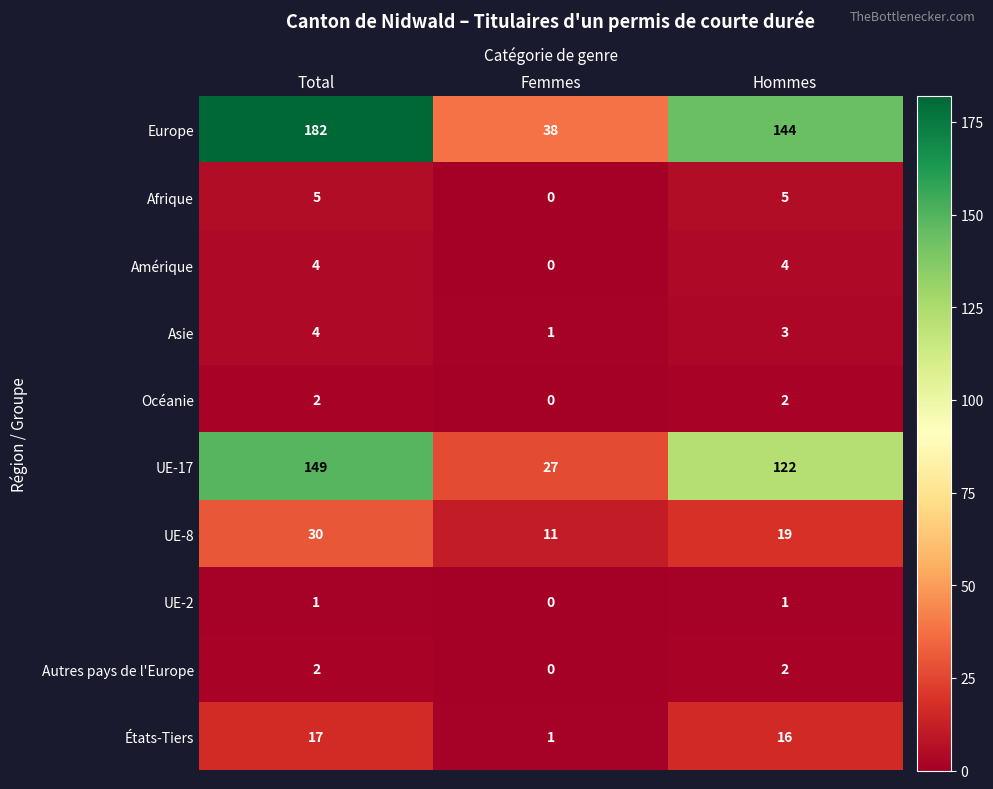

Which series has the widest spread of values?

Europe